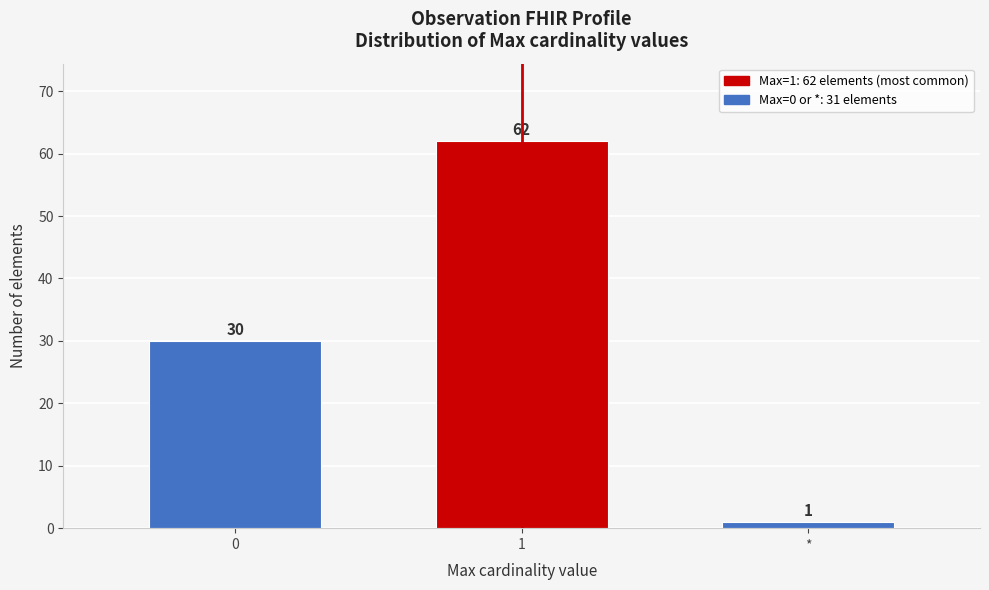

Reading left to right, transcribe all the data shown in this chart.

30	62	1